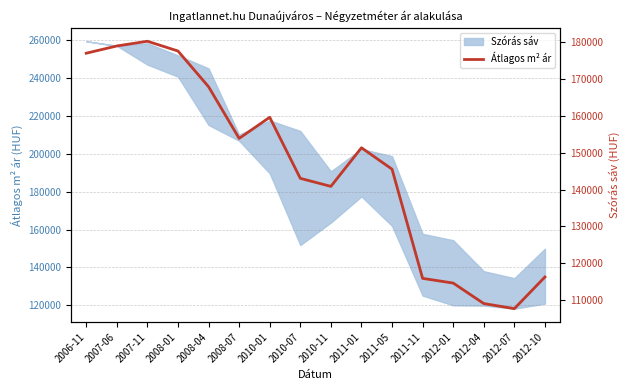

Is it true that the value at 2010-01 is 226114?

False